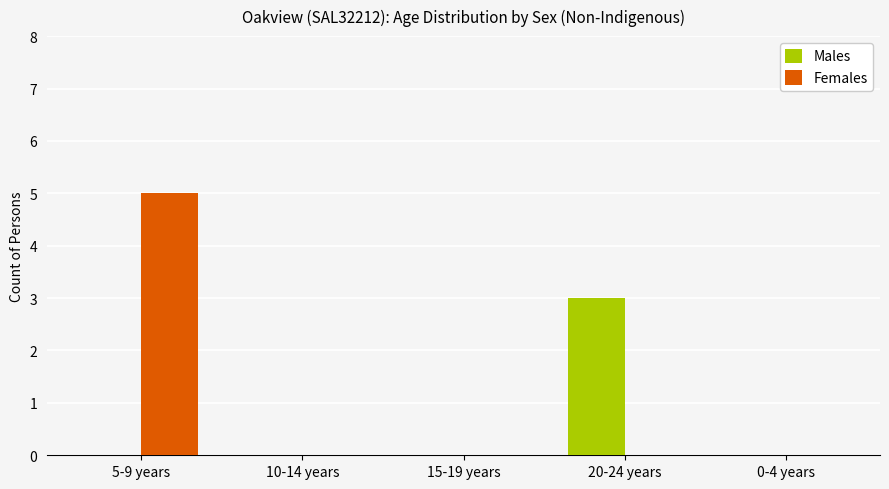

Are the bars horizontal?

No